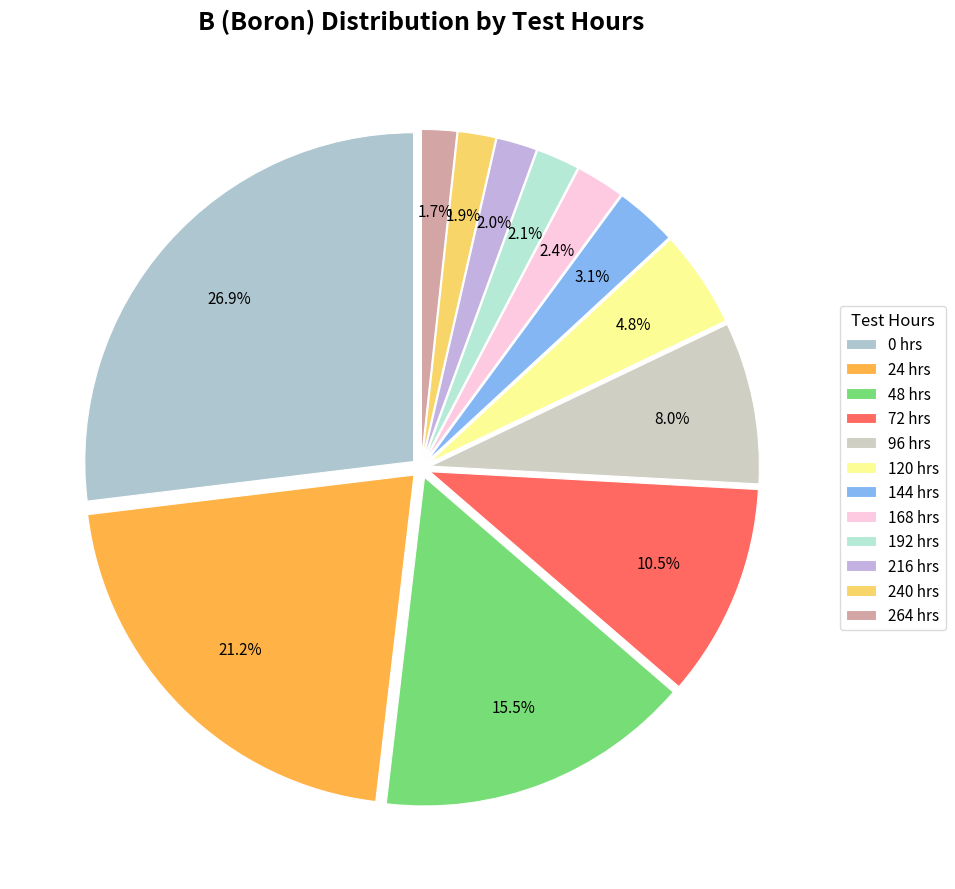

To the nearest percent, what portion does 24 hrs represent?

21%